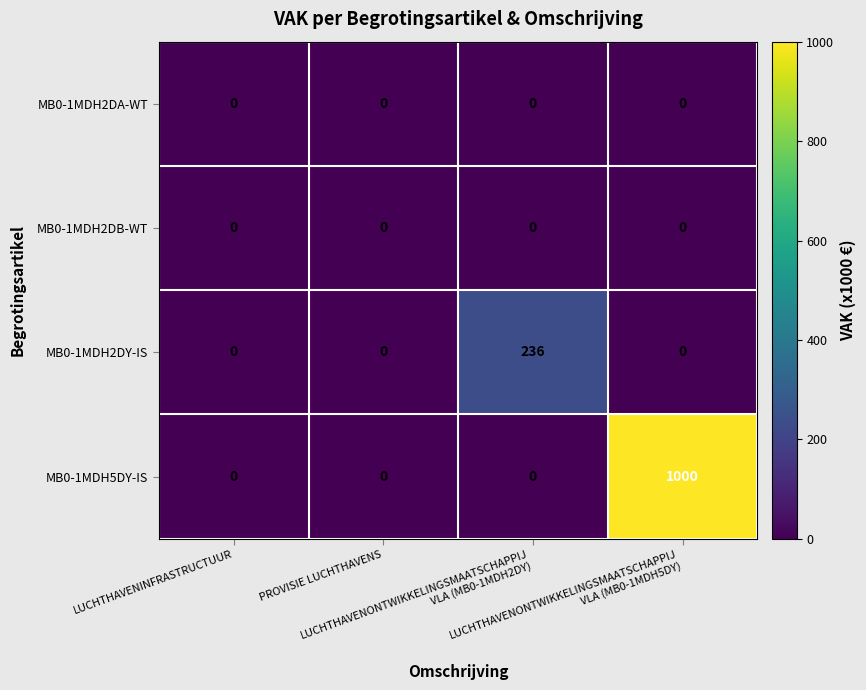

Which series has the largest range (max minus min)?

MB0-1MDH5DY-IS